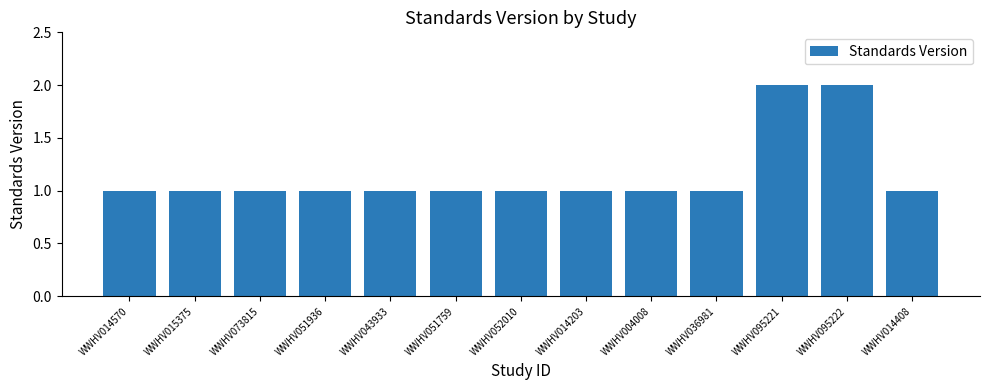

Reading left to right, what are all the values shown in this chart?

WWHV014570=1	WWHV015375=1	WWHV073815=1	WWHV051936=1	WWHV043933=1	WWHV051759=1	WWHV052010=1	WWHV014203=1	WWHV004008=1	WWHV036981=1	WWHV095221=2	WWHV095222=2	WWHV014408=1